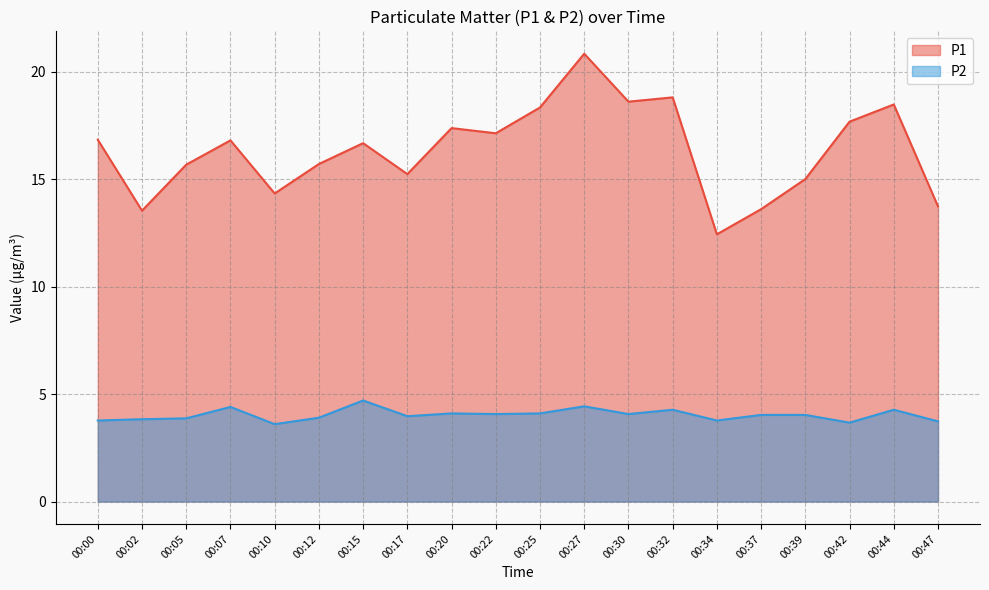

Between 00:22 and 00:10, which is larger?

00:22